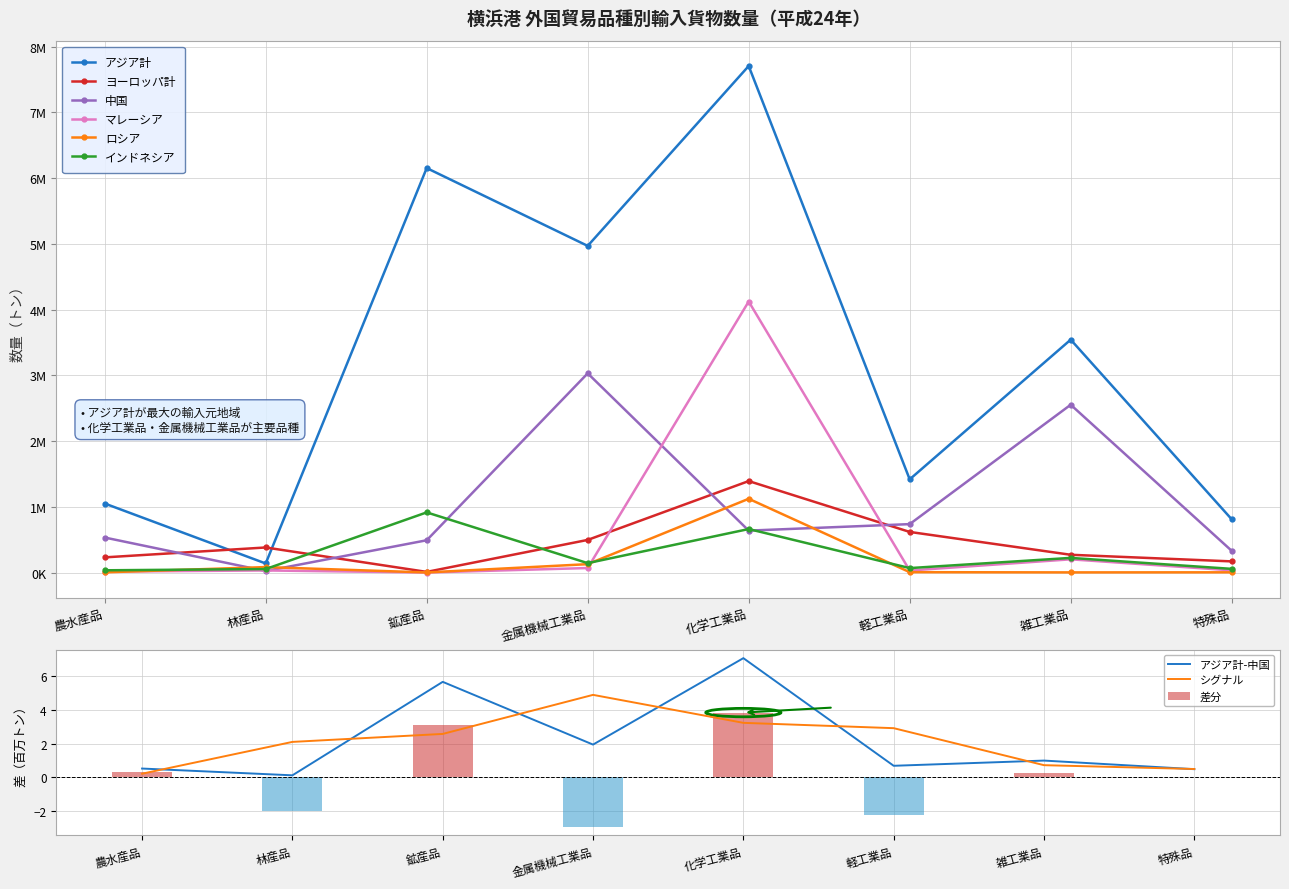

At which label does ヨーロッパ計 first exceed 381041?

金属機械工業品